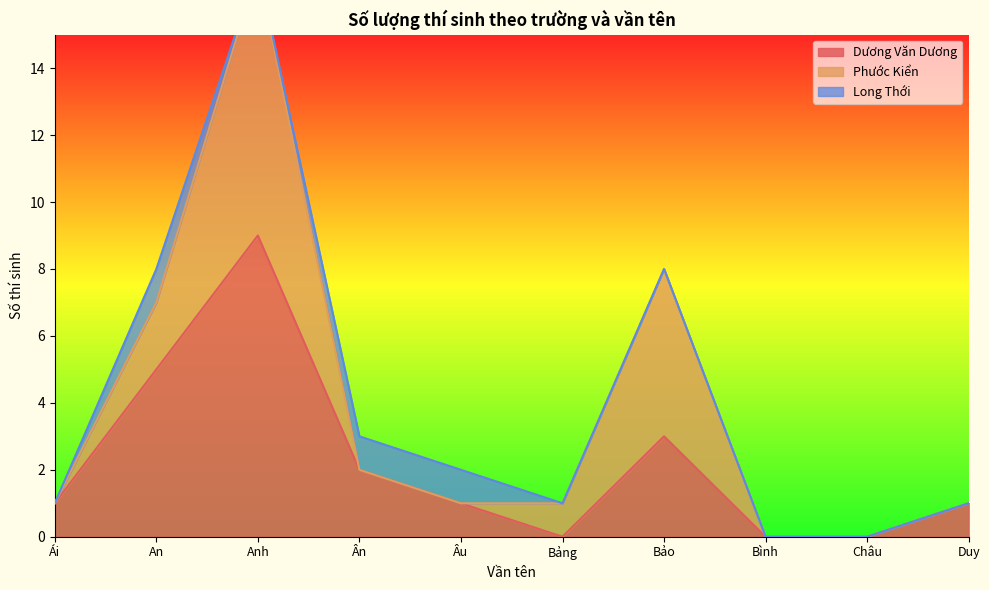

Is it true that Dương Văn Dương equals 1 at Âu?

True